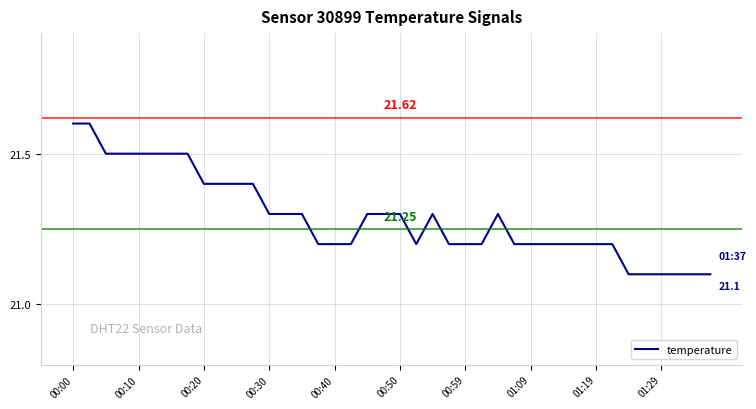

Does the chart have visible grid lines?

Yes